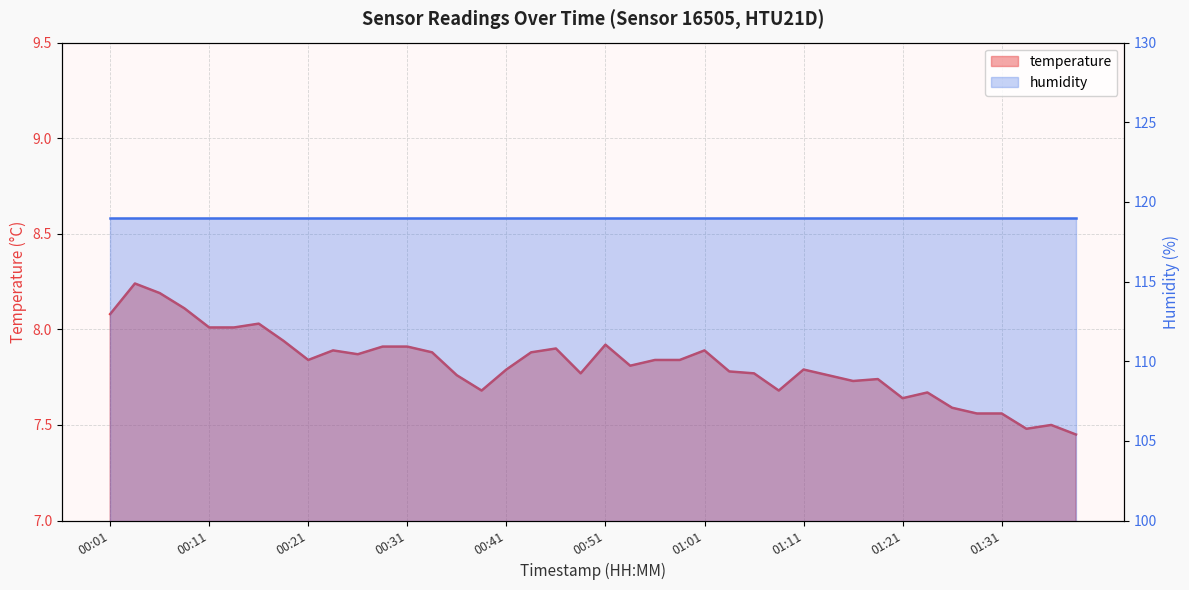

Count the number of categories in the chart.

40